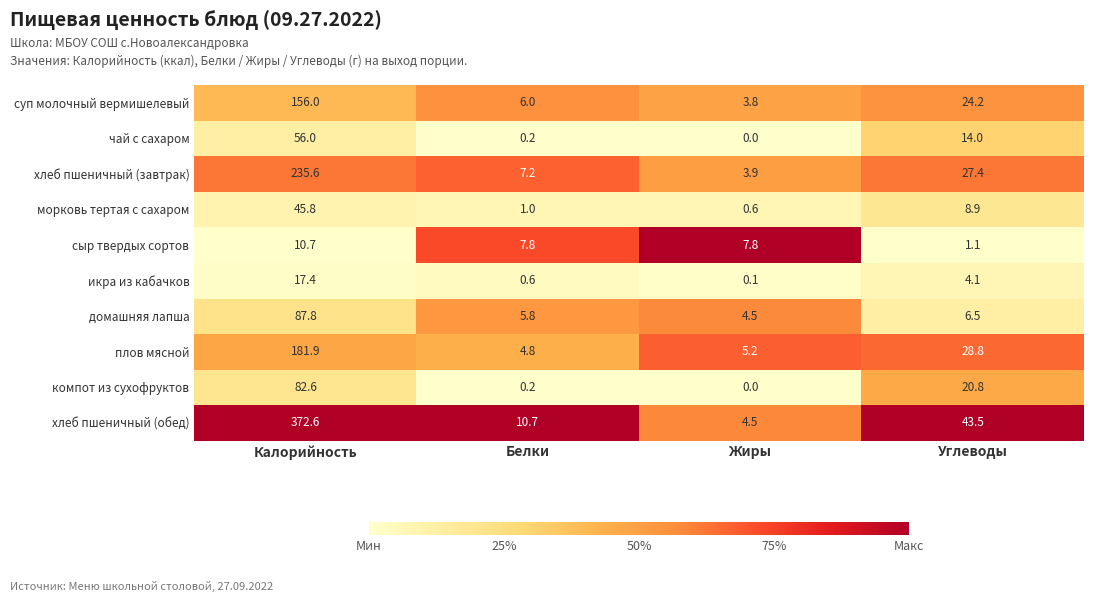

Read the икра из кабачков value at Калорийность.

17.4